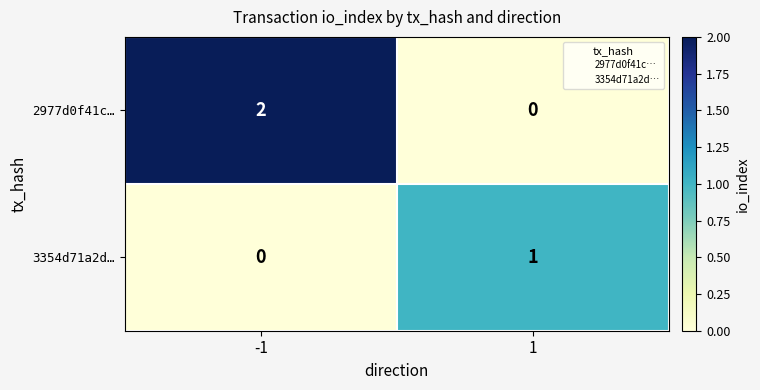

How many distinct data groups are displayed?

2